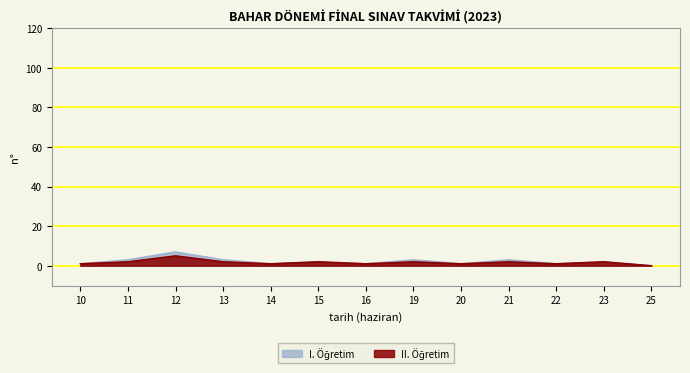

At which label is I. Öğretim closest to 3?

11